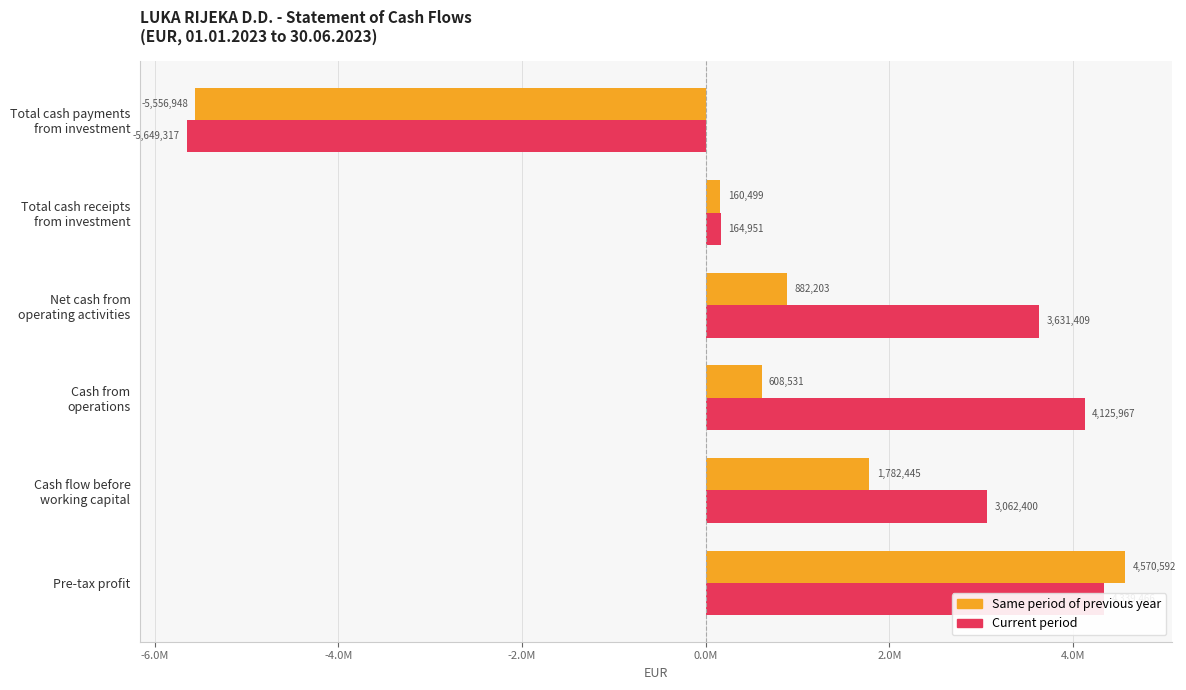

What is the sum of the Current period values at Net cash from operating activities and Total cash receipts from investment?

3796360